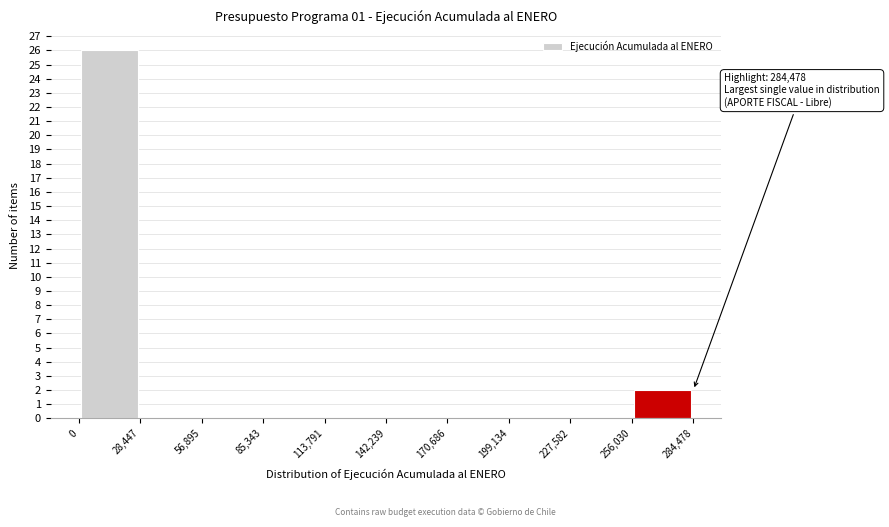

Over which range of the x-axis is the bar tallest?

0 to 28,447